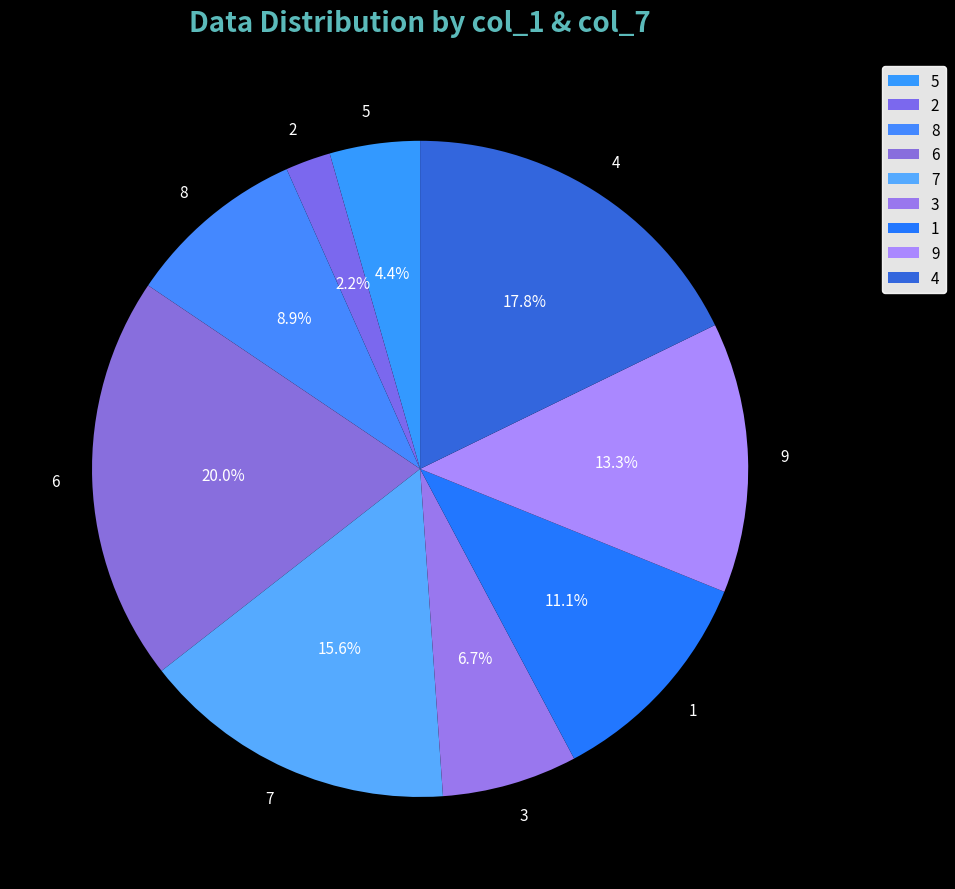

Does any single category account for the majority?

No